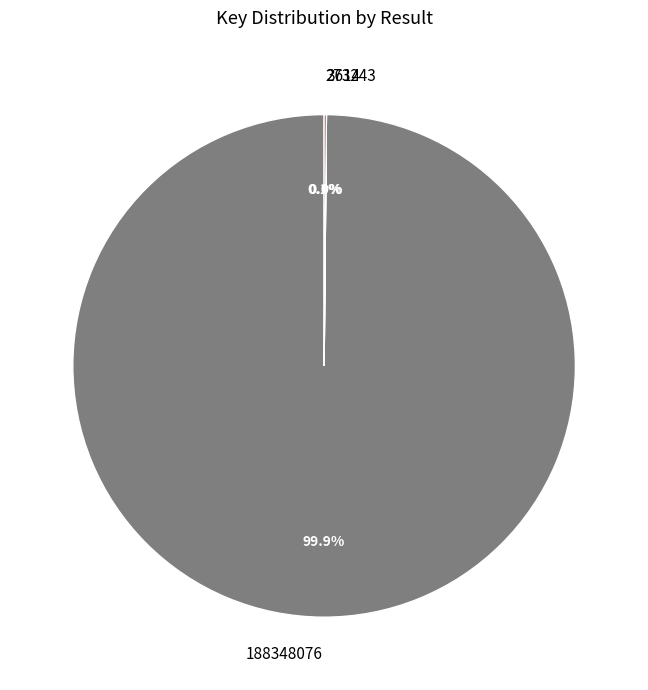

What percentage is NOT represented by 188348076?

0.1%